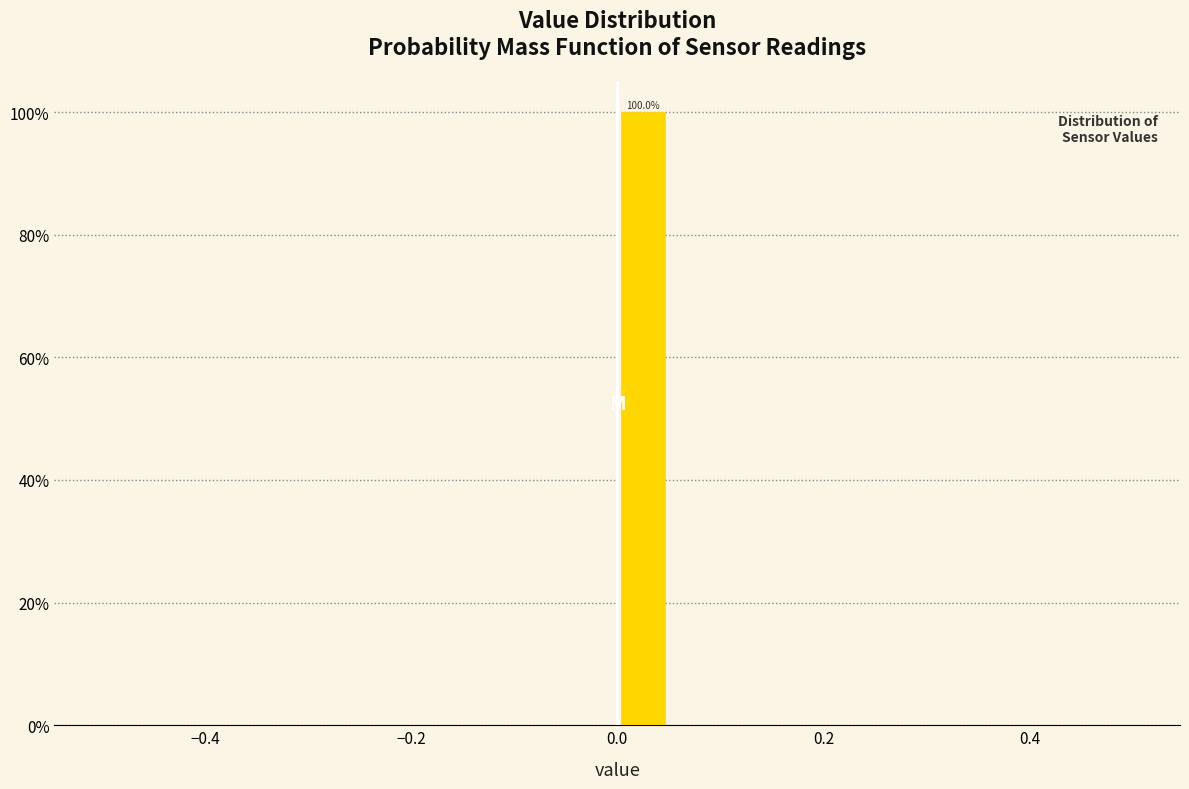

Read against the x-axis, roughly where is the centre of the tallest bar?

0.02